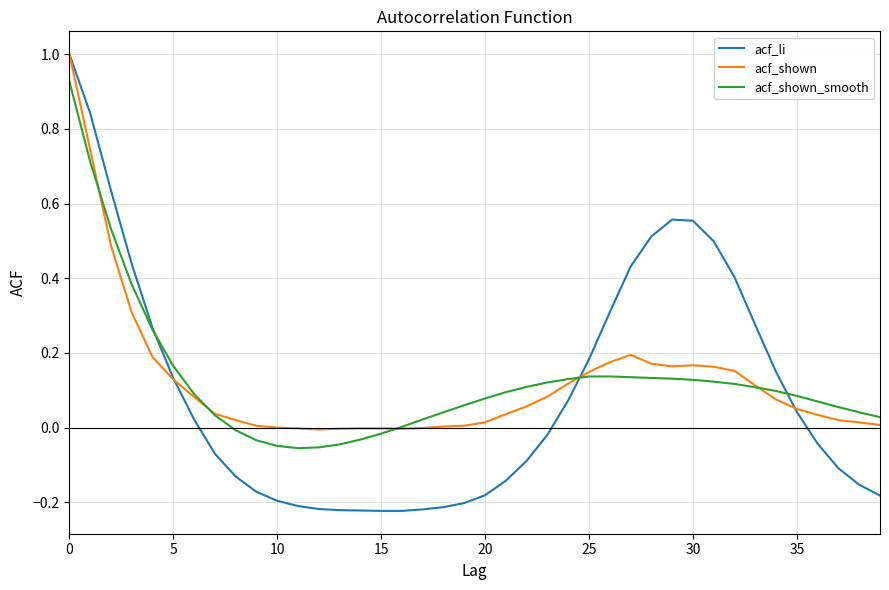

Which series has the widest spread of values?

acf_li